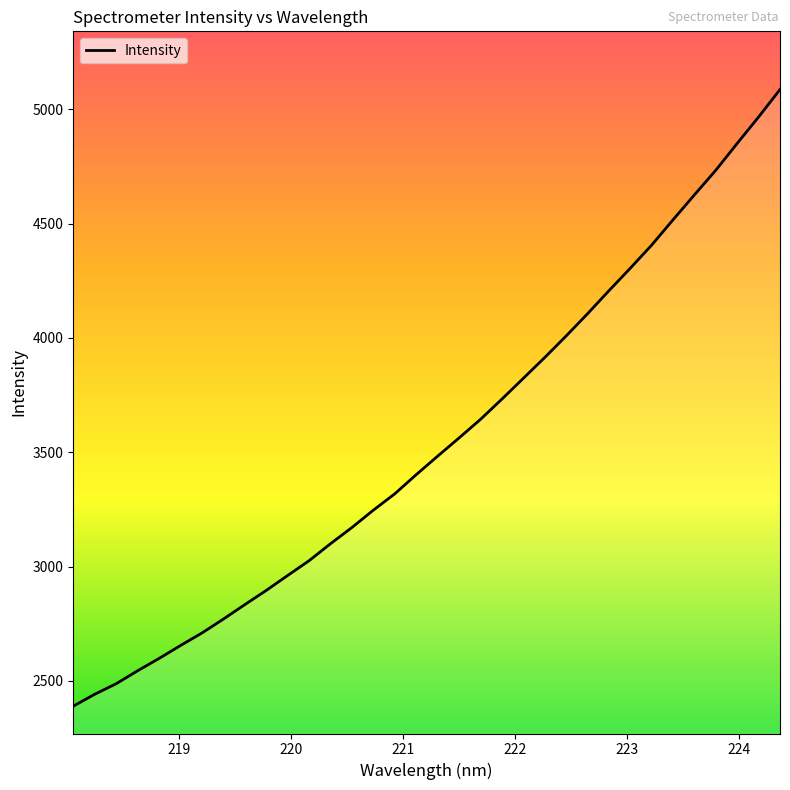

What is the smallest value displayed?

2389.6